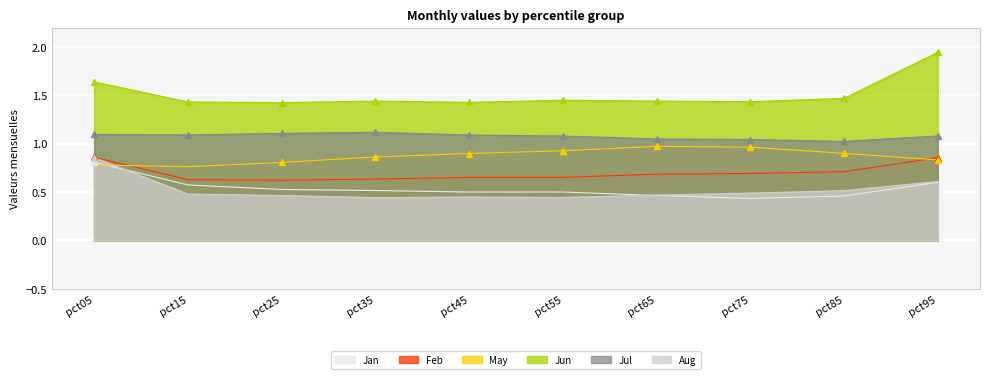

What is the minimum value shown in the chart?

0.4